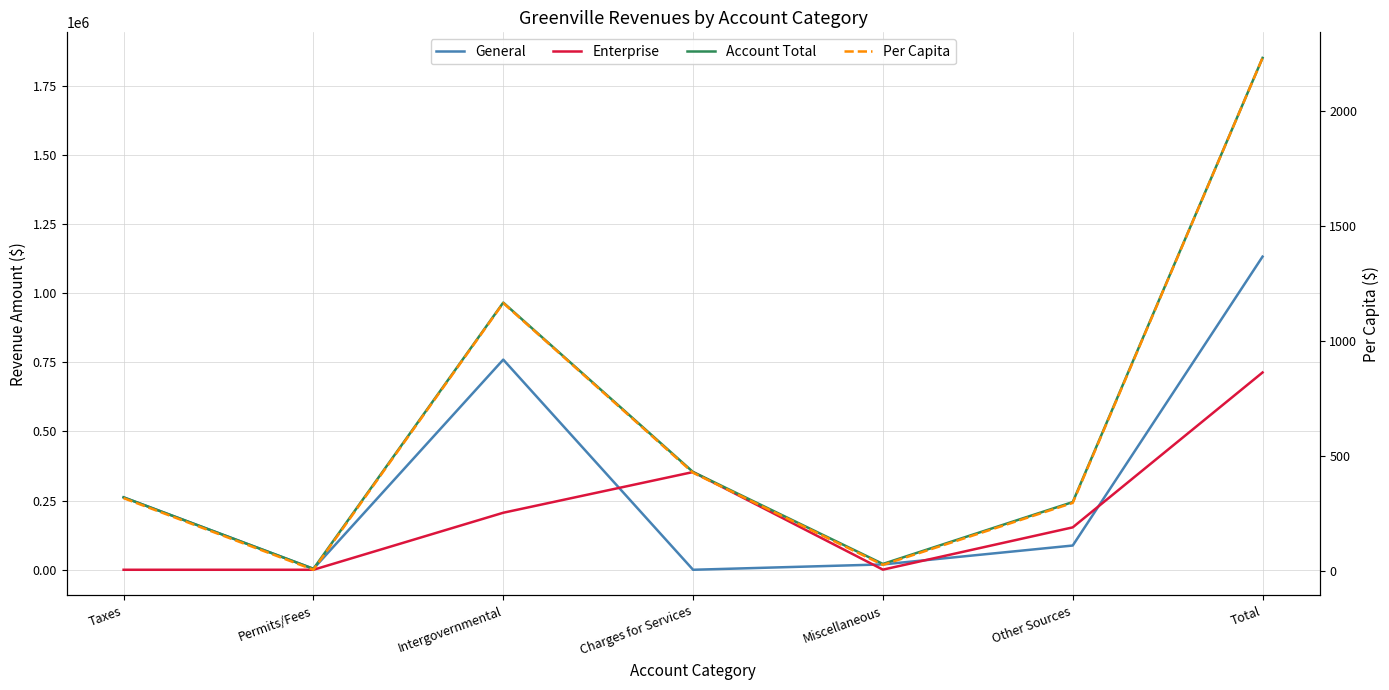

What is the highest value of the Per Capita series?

2229.0